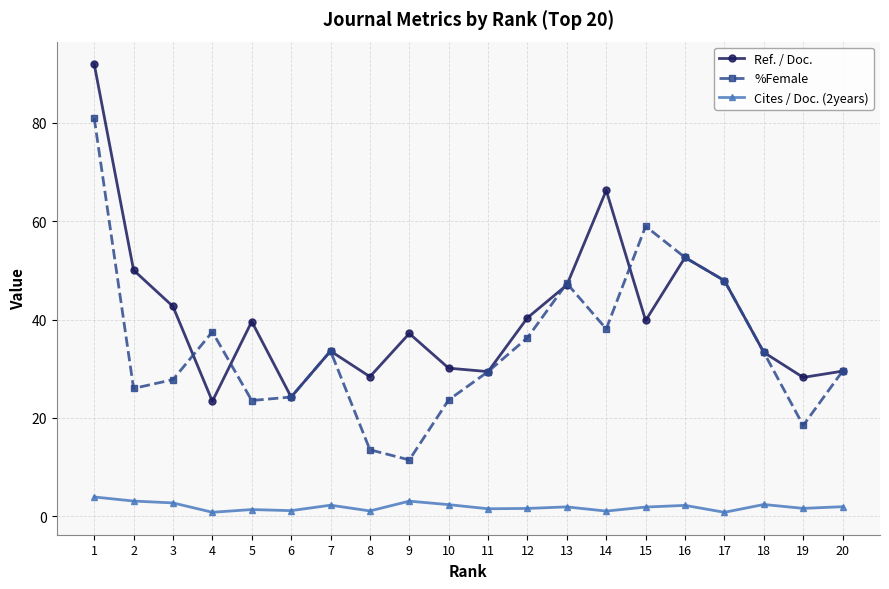

At which label is Ref. / Doc. closest to 57?

16